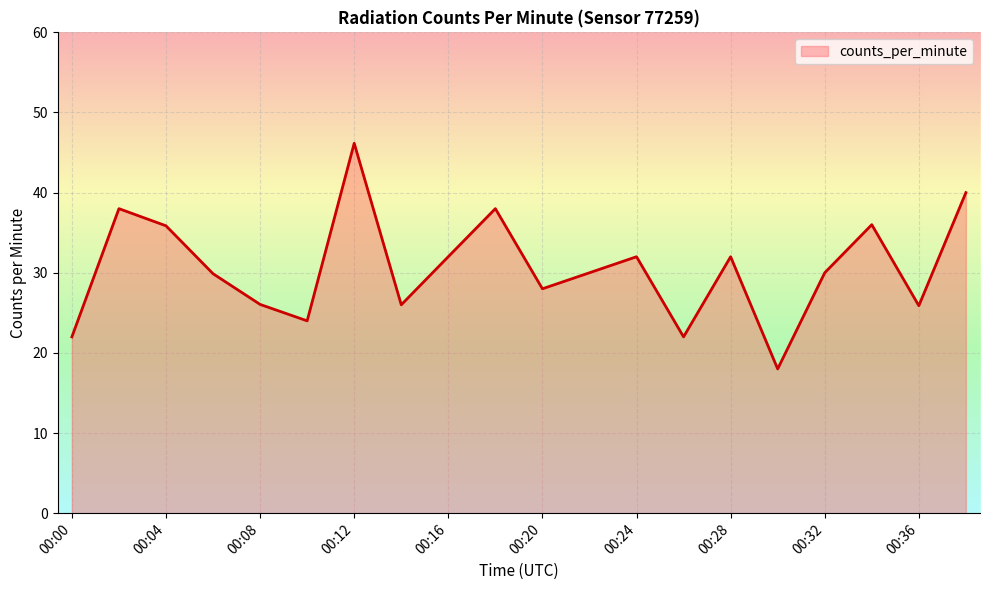

What is the difference between the maximum and minimum values?

28.2